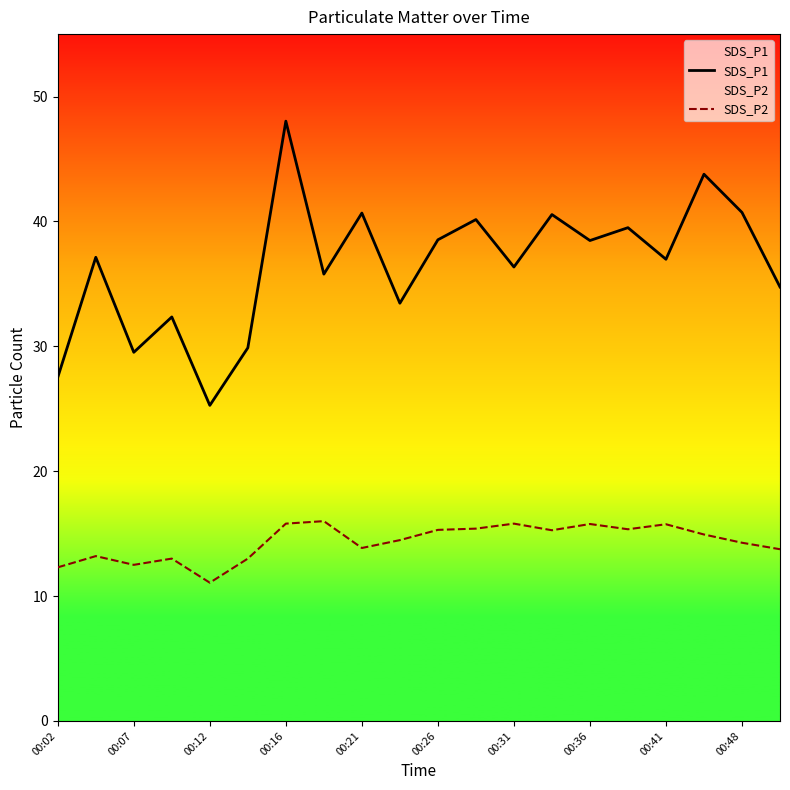

At which category is the sum across all series the highest?

00:16